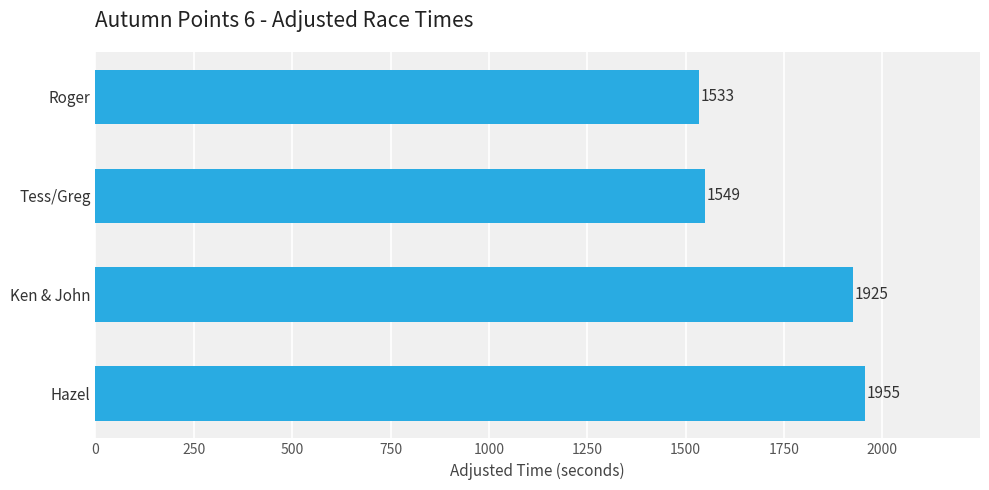

Between Hazel and Tess/Greg, which is larger?

Hazel